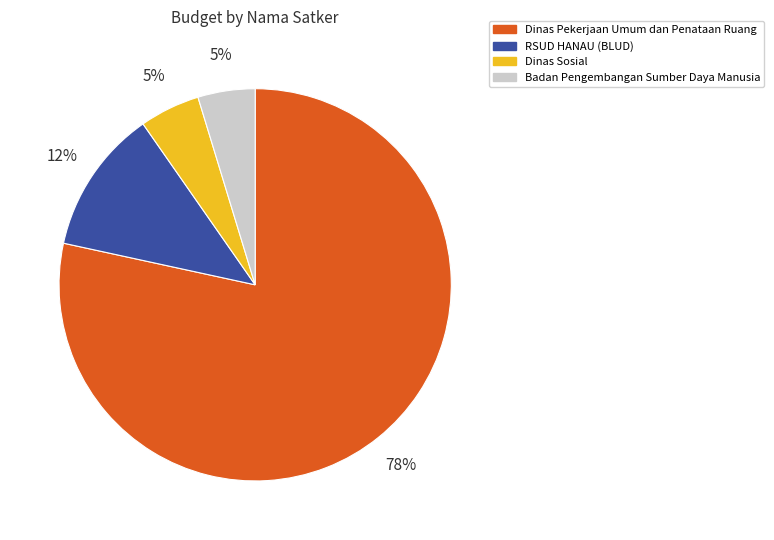

Which slice is the largest?

Dinas Pekerjaan Umum dan Penataan Ruang